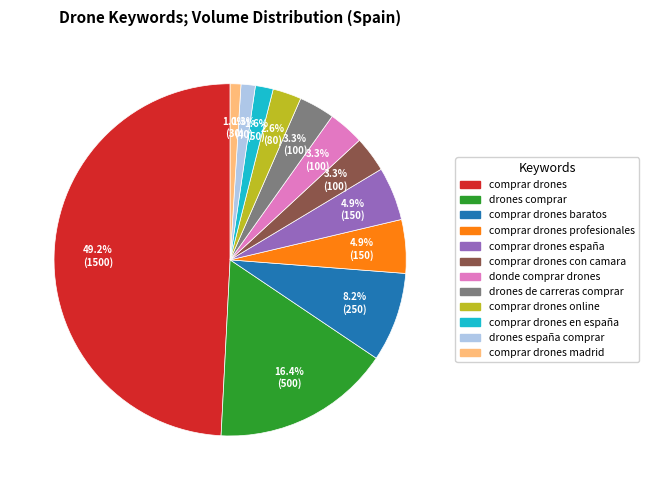

How many segments does this pie chart have?

12